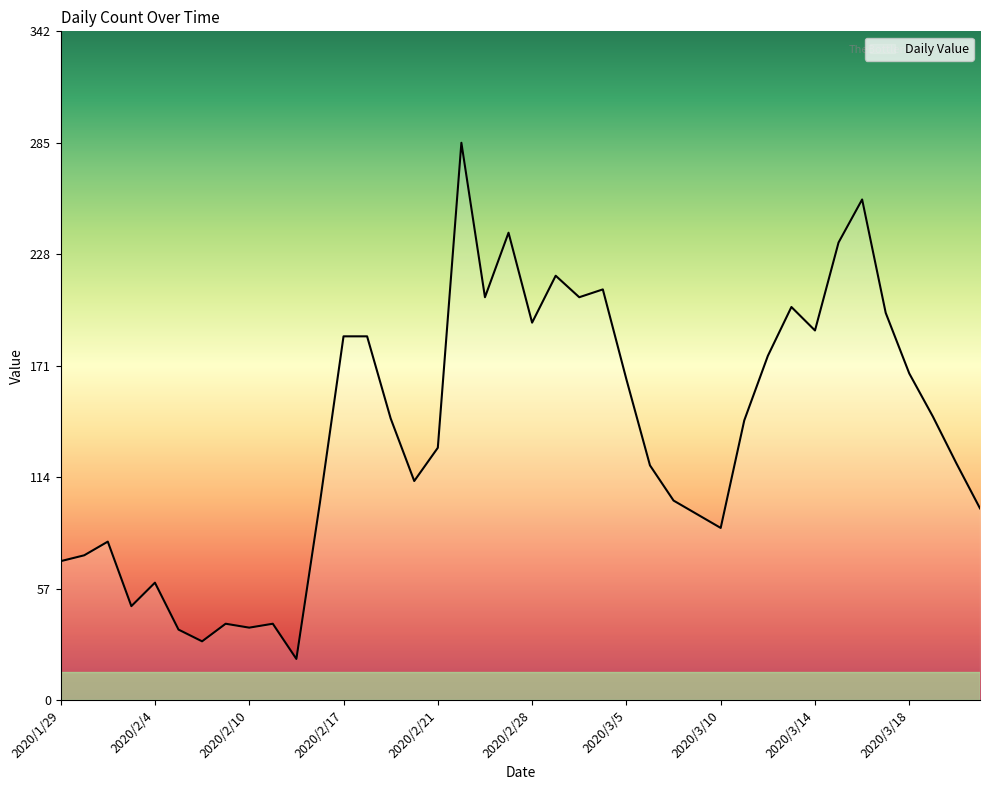

What is the difference between the maximum and minimum values?

264